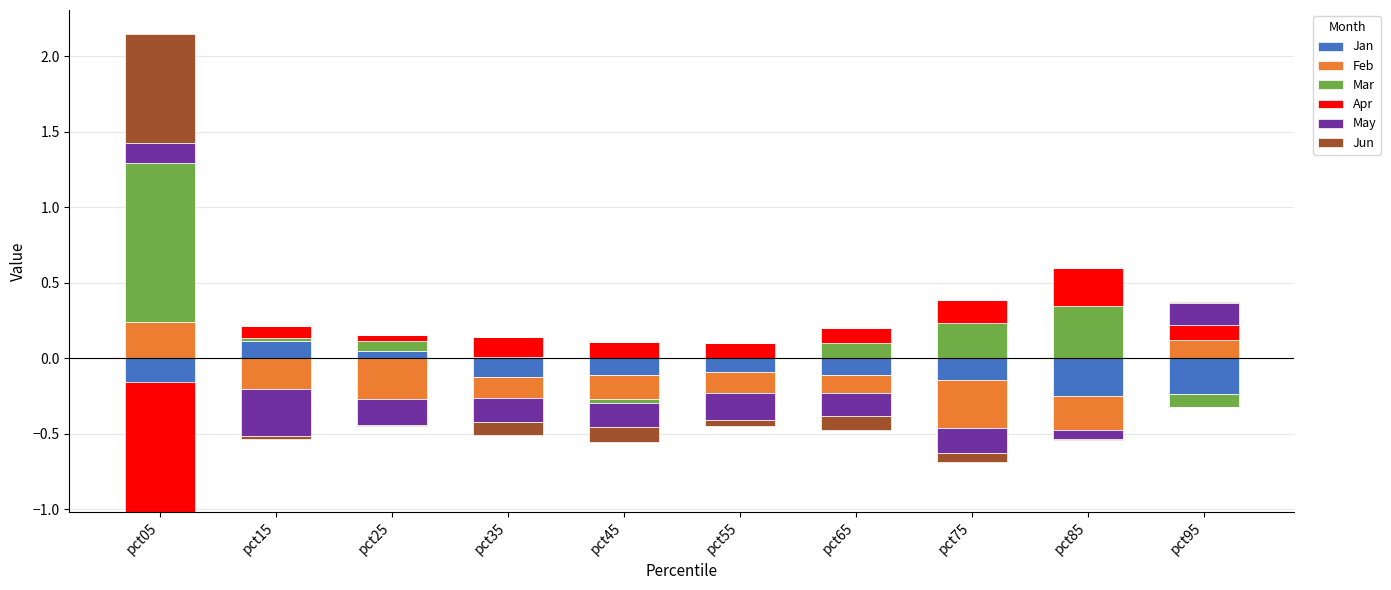

What are all the series names shown in the legend?

Jan, Feb, Mar, Apr, May, Jun